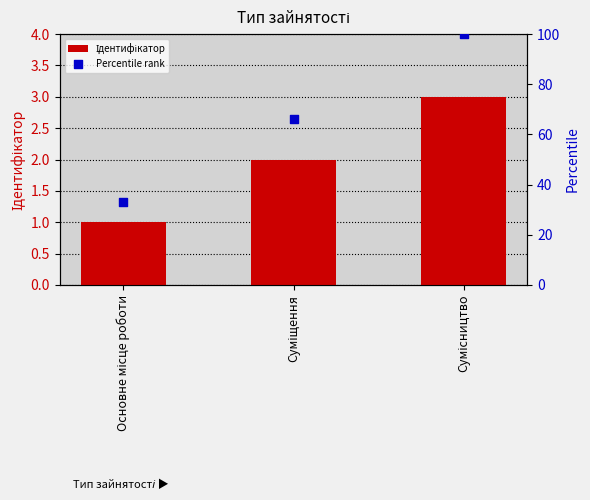

Which series reaches the minimum Y coordinate?

Ідентифікатор